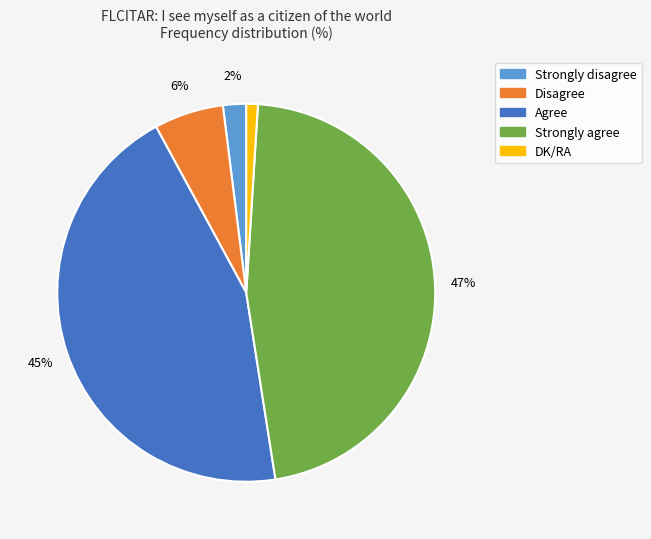

Is the sum of Strongly agree and Disagree greater than half?

Yes